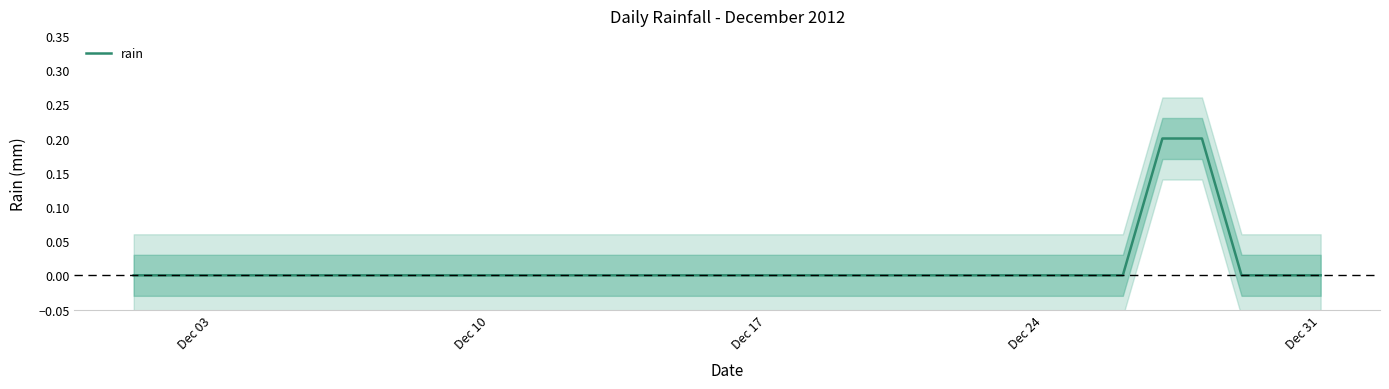

How many data points are above 0?

2